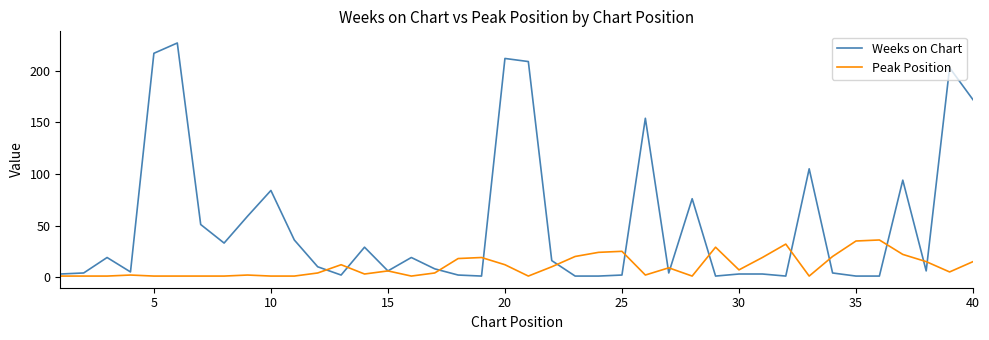

List the series in order of their overall mean, lowest first.

Peak Position, Weeks on Chart